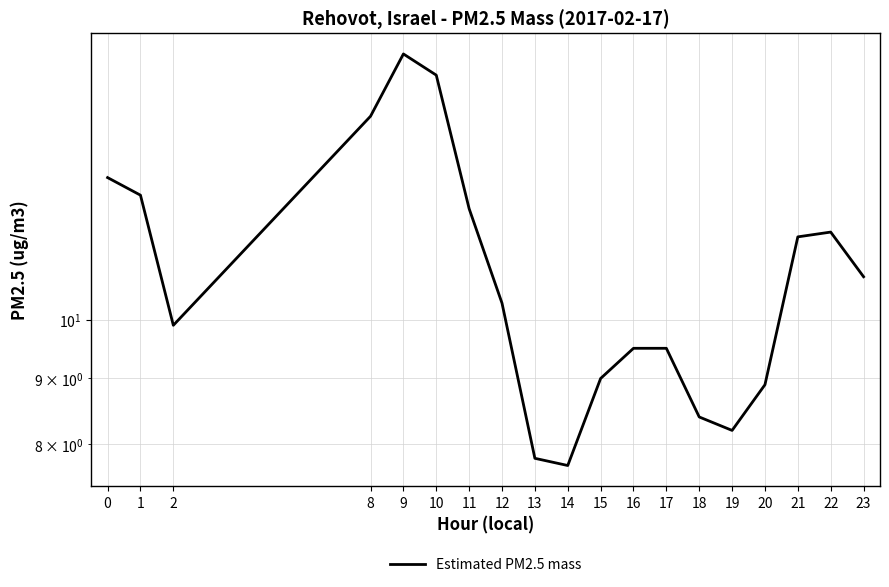

What is the difference between the values at 22 and 20?

2.8